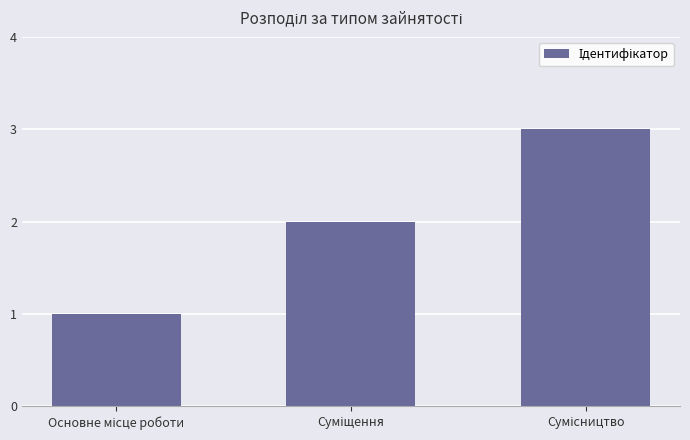

How many categories are shown in the chart?

3